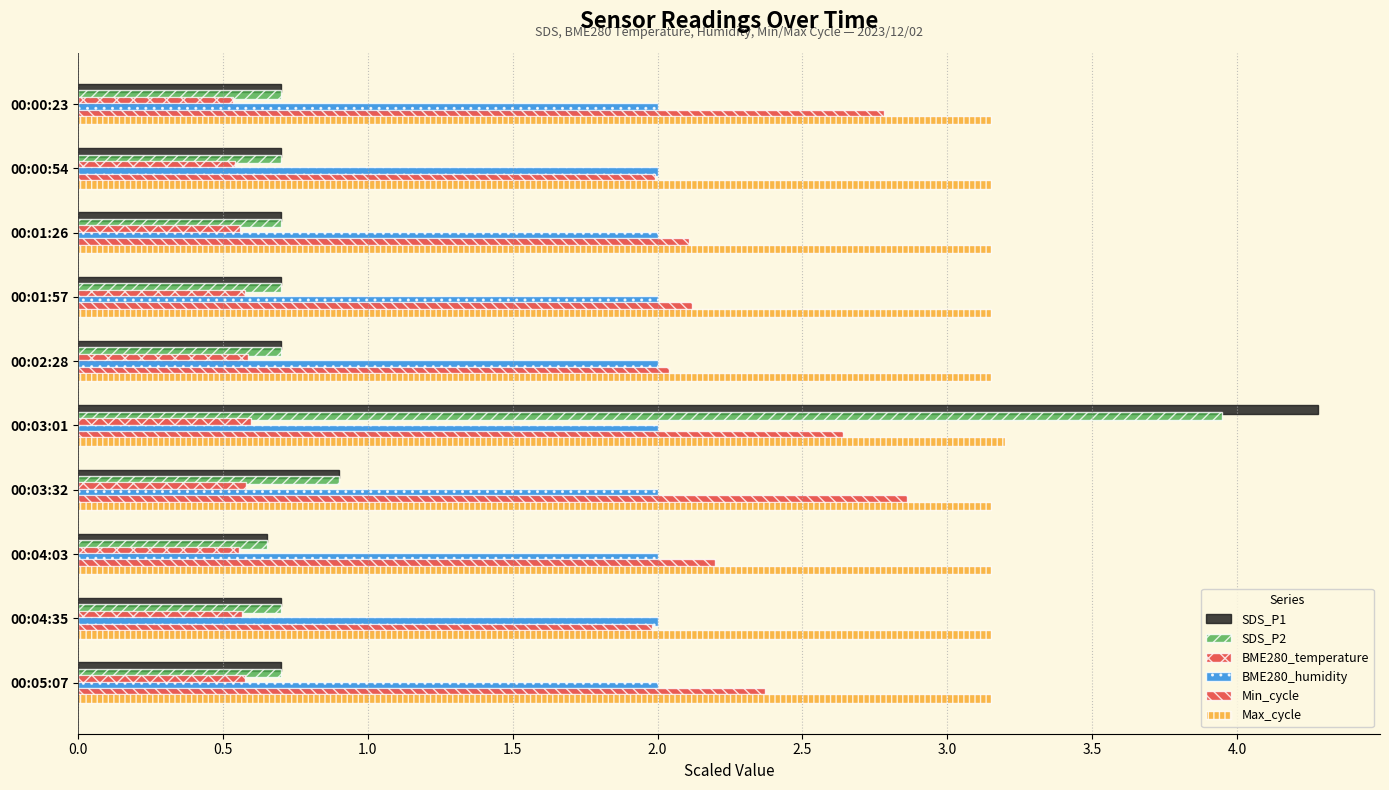

Which series has the largest range (max minus min)?

SDS_P1